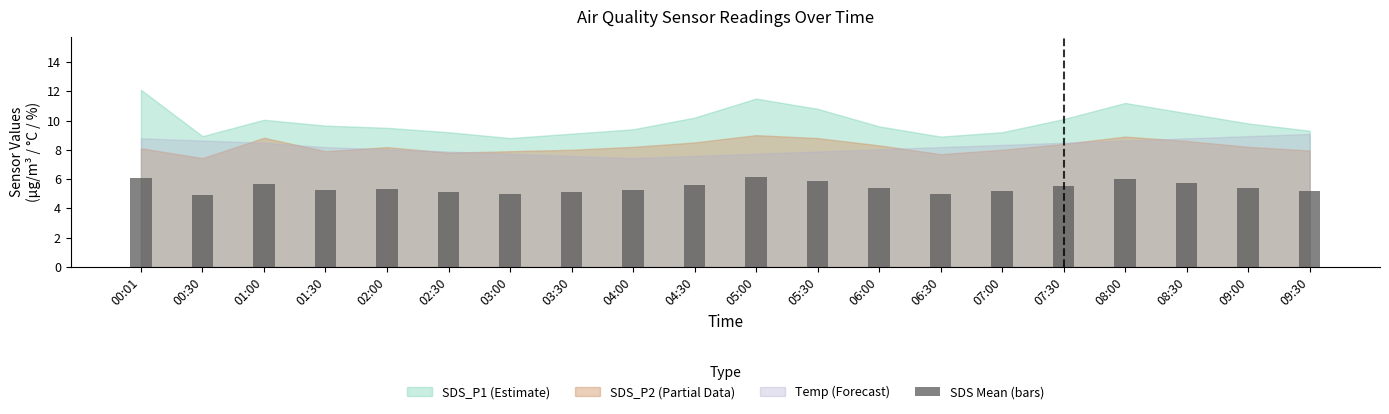

Count the number of categories in the chart.

20